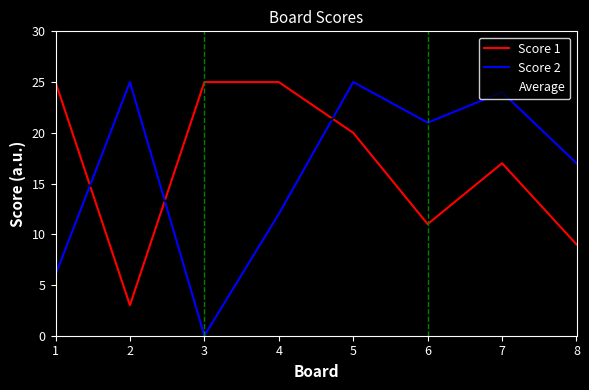

What are all the series names shown in the legend?

Score 1, Score 2, Average